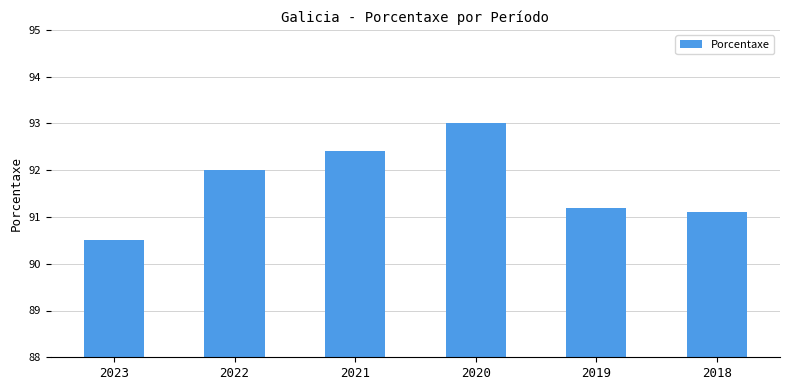

Reading left to right, what are all the values shown in this chart?

90.5	92.0	92.4	93.0	91.2	91.1